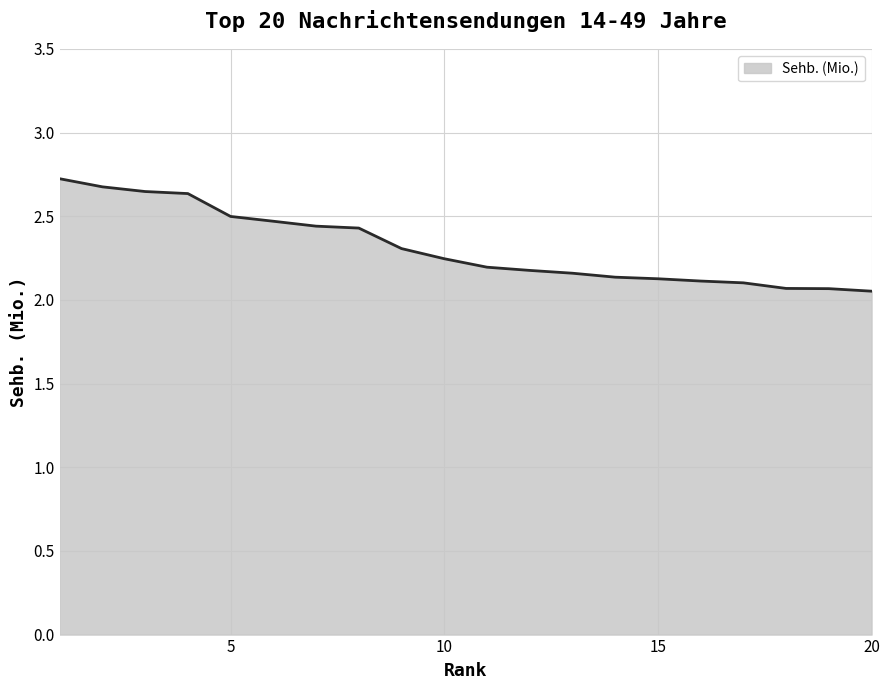

What is the greatest value displayed?

2.7